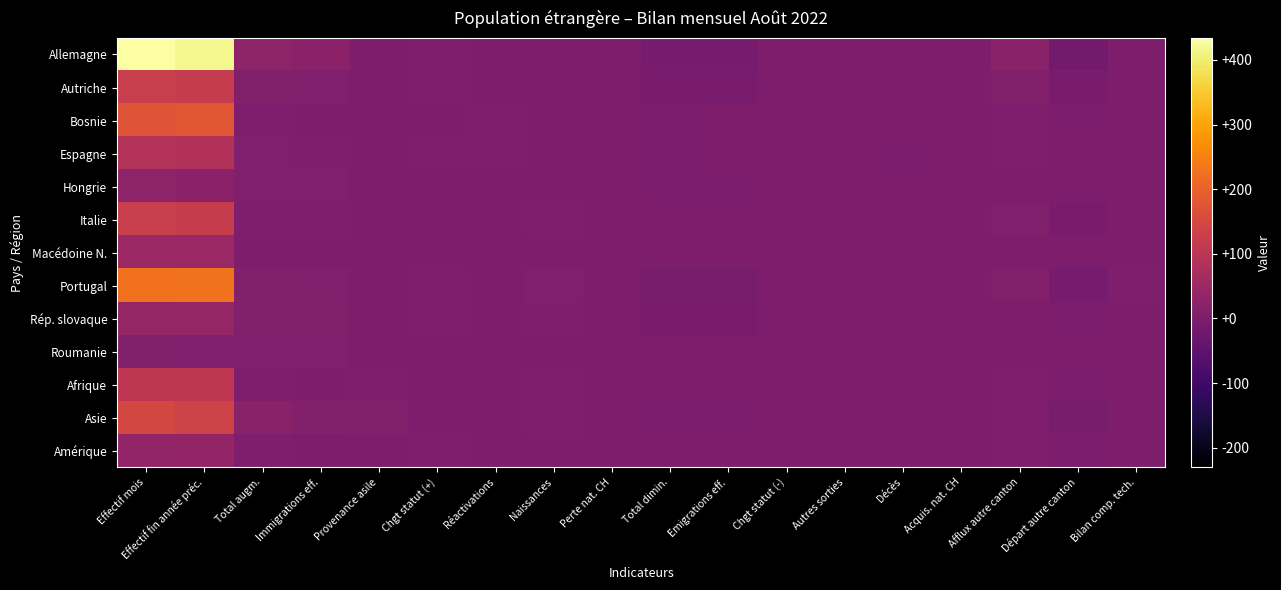

Reading left to right, what are all the values shown in this chart?

Allemagne: Effectif mois=434	Effectif fin année préc.=417	Total augm.=25	Immigrations eff.=24	Provenance asile=0	Chgt statut (+)=1	Réactivations=0	Naissances=0	Perte nat. CH=0	Total dimin.=-11	Emigrations eff.=-10	Chgt statut (-)=0	Autres sorties=0	Décès=-1	Acquis. nat. CH=0	Afflux autre canton=21	Départ autre canton=-17	Bilan comp. tech.=-1
Autriche: Effectif mois=125	Effectif fin année préc.=120	Total augm.=7	Immigrations eff.=6	Provenance asile=0	Chgt statut (+)=1	Réactivations=0	Naissances=0	Perte nat. CH=0	Total dimin.=-5	Emigrations eff.=-5	Chgt statut (-)=0	Autres sorties=0	Décès=0	Acquis. nat. CH=0	Afflux autre canton=8	Départ autre canton=-5	Bilan comp. tech.=0
Bosnie: Effectif mois=176	Effectif fin année préc.=179	Total augm.=1	Immigrations eff.=0	Provenance asile=0	Chgt statut (+)=0	Réactivations=1	Naissances=0	Perte nat. CH=0	Total dimin.=-2	Emigrations eff.=0	Chgt statut (-)=0	Autres sorties=-1	Décès=-1	Acquis. nat. CH=0	Afflux autre canton=1	Départ autre canton=-3	Bilan comp. tech.=0
Espagne: Effectif mois=88	Effectif fin année préc.=85	Total augm.=5	Immigrations eff.=2	Provenance asile=0	Chgt statut (+)=2	Réactivations=1	Naissances=0	Perte nat. CH=0	Total dimin.=-3	Emigrations eff.=-1	Chgt statut (-)=0	Autres sorties=0	Décès=-2	Acquis. nat. CH=0	Afflux autre canton=2	Départ autre canton=-1	Bilan comp. tech.=0
Hongrie: Effectif mois=26	Effectif fin année préc.=24	Total augm.=5	Immigrations eff.=5	Provenance asile=0	Chgt statut (+)=0	Réactivations=0	Naissances=0	Perte nat. CH=0	Total dimin.=-2	Emigrations eff.=-2	Chgt statut (-)=0	Autres sorties=0	Décès=0	Acquis. nat. CH=0	Afflux autre canton=0	Départ autre canton=-1	Bilan comp. tech.=0
Italie: Effectif mois=124	Effectif fin année préc.=122	Total augm.=3	Immigrations eff.=1	Provenance asile=0	Chgt statut (+)=0	Réactivations=0	Naissances=2	Perte nat. CH=0	Total dimin.=-1	Emigrations eff.=-1	Chgt statut (-)=0	Autres sorties=0	Décès=0	Acquis. nat. CH=0	Afflux autre canton=5	Départ autre canton=-5	Bilan comp. tech.=0
Macédoine N.: Effectif mois=47	Effectif fin année préc.=47	Total augm.=0	Immigrations eff.=0	Provenance asile=0	Chgt statut (+)=0	Réactivations=0	Naissances=0	Perte nat. CH=0	Total dimin.=0	Emigrations eff.=0	Chgt statut (-)=0	Autres sorties=0	Décès=0	Acquis. nat. CH=0	Afflux autre canton=0	Départ autre canton=0	Bilan comp. tech.=0
Portugal: Effectif mois=226	Effectif fin année préc.=228	Total augm.=10	Immigrations eff.=5	Provenance asile=0	Chgt statut (+)=1	Réactivations=0	Naissances=4	Perte nat. CH=0	Total dimin.=-9	Emigrations eff.=-9	Chgt statut (-)=0	Autres sorties=0	Décès=0	Acquis. nat. CH=0	Afflux autre canton=8	Départ autre canton=-12	Bilan comp. tech.=1
Rép. slovaque: Effectif mois=39	Effectif fin année préc.=39	Total augm.=9	Immigrations eff.=7	Provenance asile=0	Chgt statut (+)=1	Réactivations=0	Naissances=1	Perte nat. CH=0	Total dimin.=-5	Emigrations eff.=-5	Chgt statut (-)=0	Autres sorties=0	Décès=0	Acquis. nat. CH=0	Afflux autre canton=0	Départ autre canton=-4	Bilan comp. tech.=0
Roumanie: Effectif mois=10	Effectif fin année préc.=6	Total augm.=4	Immigrations eff.=4	Provenance asile=0	Chgt statut (+)=0	Réactivations=0	Naissances=0	Perte nat. CH=0	Total dimin.=0	Emigrations eff.=0	Chgt statut (-)=0	Autres sorties=0	Décès=0	Acquis. nat. CH=0	Afflux autre canton=0	Départ autre canton=0	Bilan comp. tech.=0
Afrique: Effectif mois=107	Effectif fin année préc.=107	Total augm.=3	Immigrations eff.=0	Provenance asile=2	Chgt statut (+)=0	Réactivations=0	Naissances=1	Perte nat. CH=0	Total dimin.=0	Emigrations eff.=0	Chgt statut (-)=0	Autres sorties=0	Décès=0	Acquis. nat. CH=0	Afflux autre canton=1	Départ autre canton=-4	Bilan comp. tech.=0
Asie: Effectif mois=148	Effectif fin année préc.=136	Total augm.=20	Immigrations eff.=9	Provenance asile=8	Chgt statut (+)=0	Réactivations=0	Naissances=3	Perte nat. CH=0	Total dimin.=-2	Emigrations eff.=-2	Chgt statut (-)=0	Autres sorties=0	Décès=0	Acquis. nat. CH=0	Afflux autre canton=3	Départ autre canton=-9	Bilan comp. tech.=0
Amérique: Effectif mois=34	Effectif fin année préc.=35	Total augm.=1	Immigrations eff.=0	Provenance asile=0	Chgt statut (+)=1	Réactivations=0	Naissances=0	Perte nat. CH=0	Total dimin.=-1	Emigrations eff.=-1	Chgt statut (-)=0	Autres sorties=0	Décès=0	Acquis. nat. CH=0	Afflux autre canton=1	Départ autre canton=-2	Bilan comp. tech.=0